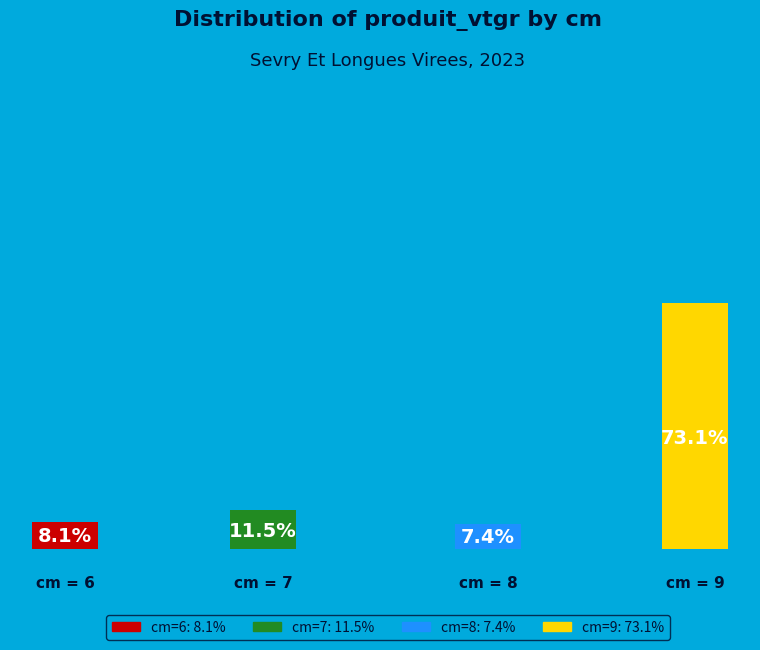

True or false: 6 accounts for 8% of the total.

True